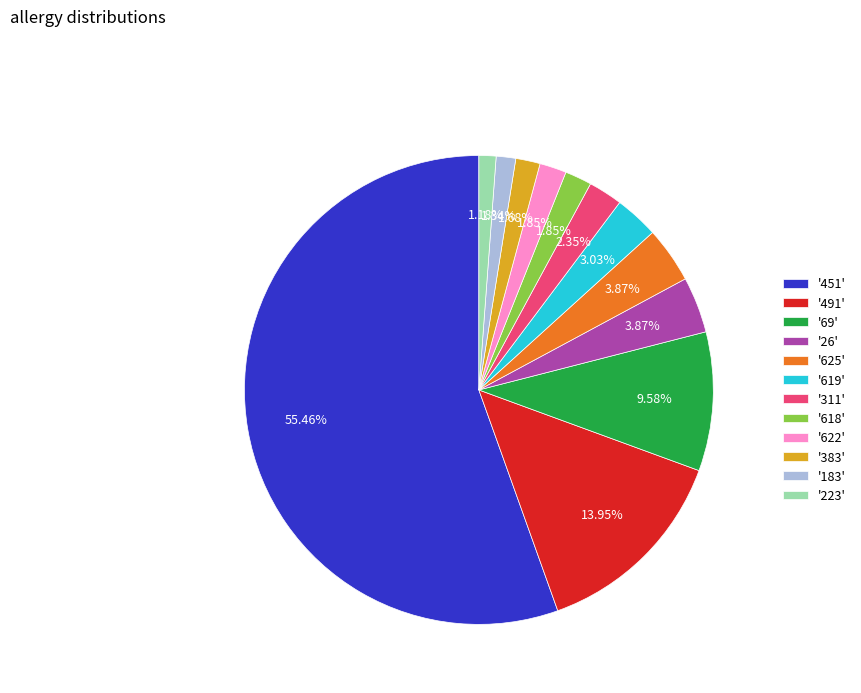

Is '625' the majority of the pie?

No